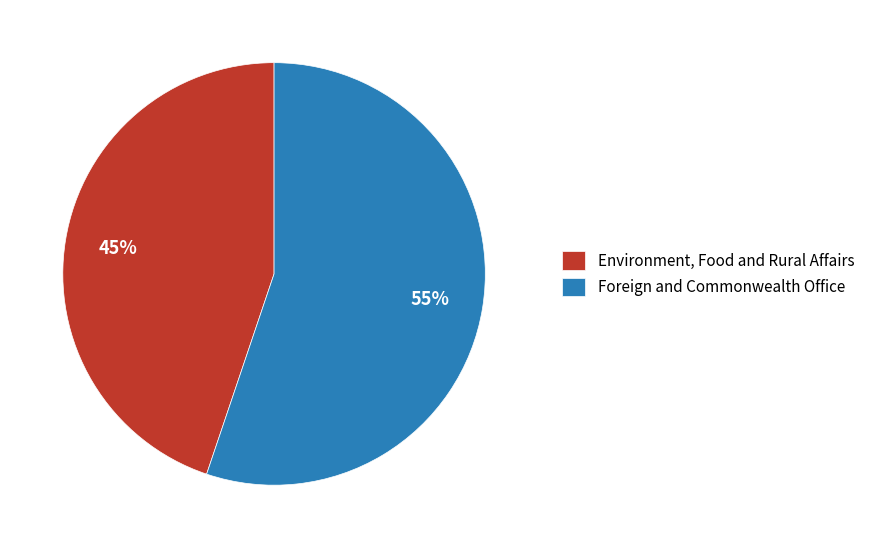

Count the number of slices in the pie.

2